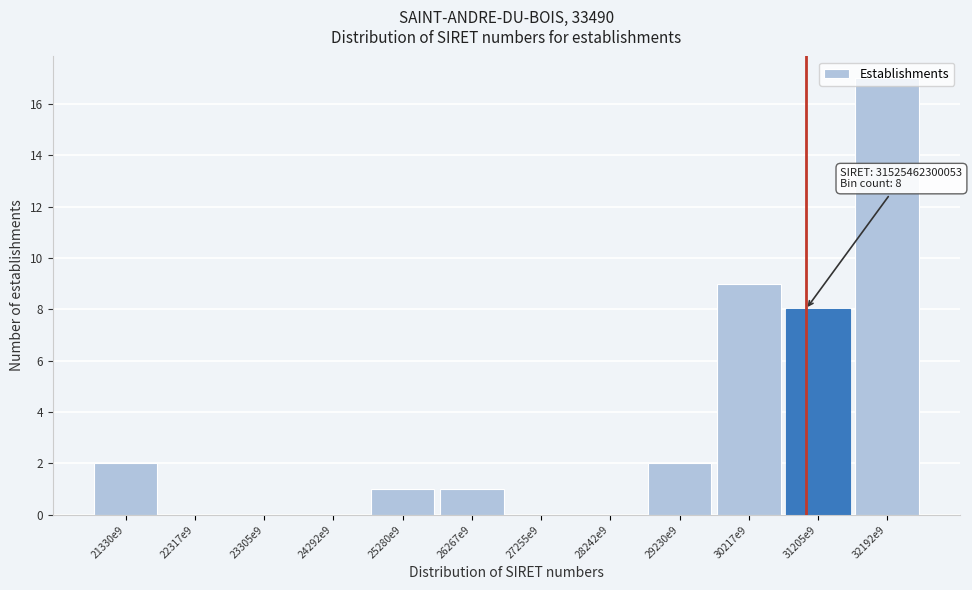

True or false: the data shows 17 at 32192e9.

True